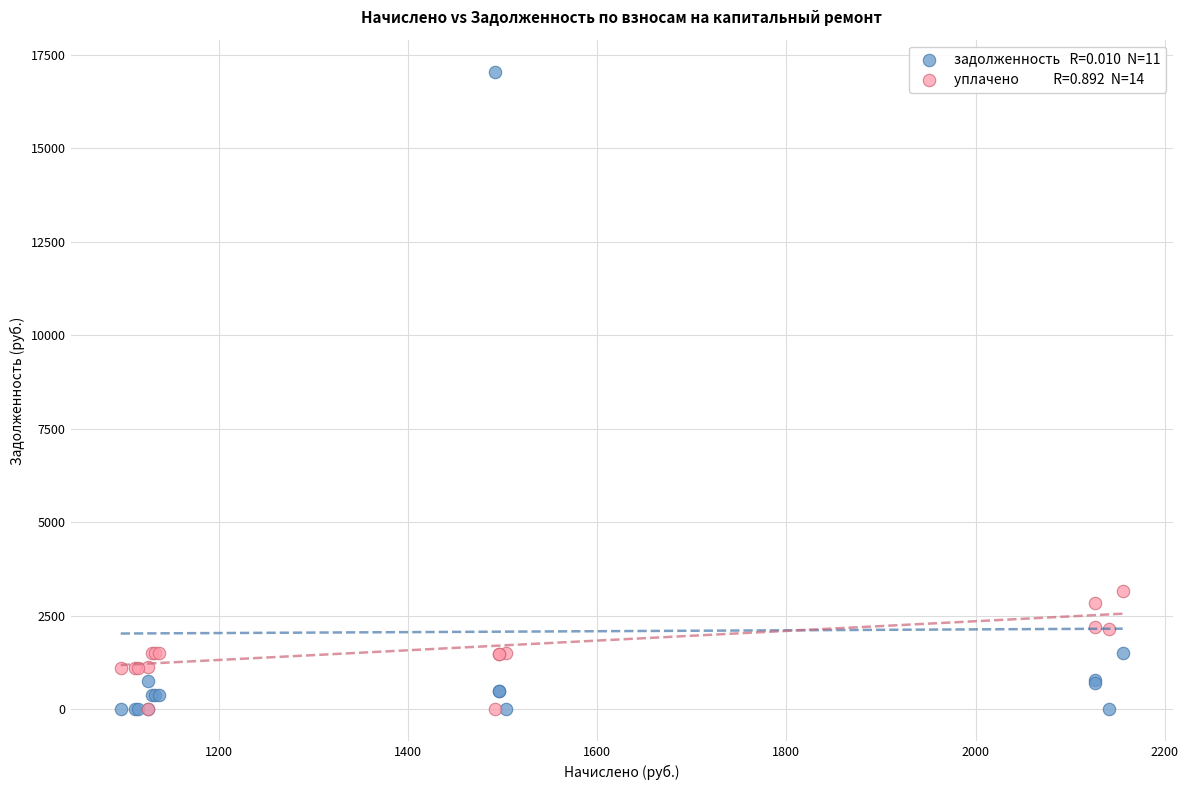

Across all series, what Y value is closest to 8528?

3179.0